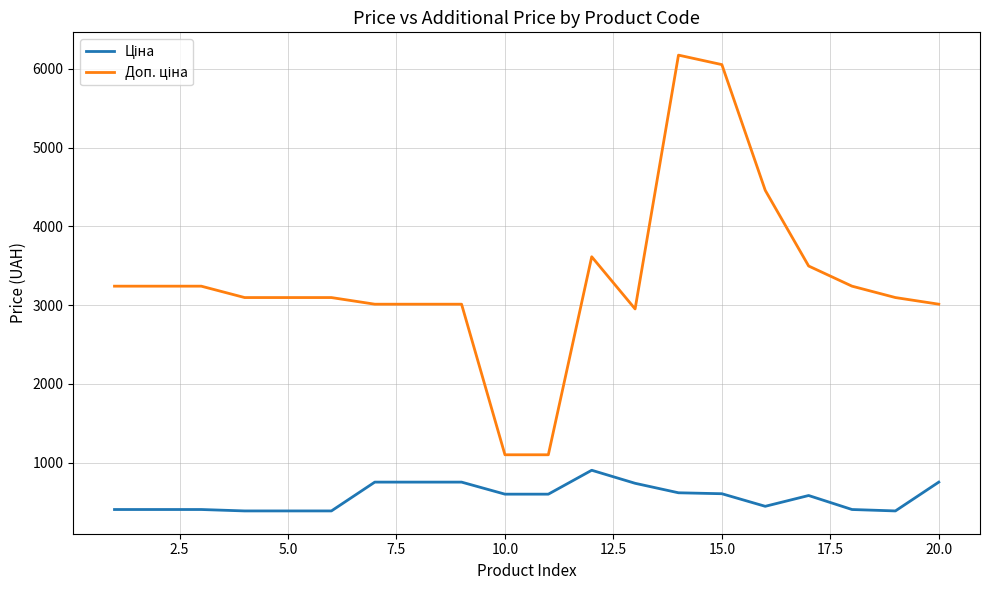

What is the maximum value shown in the chart?

6174.2